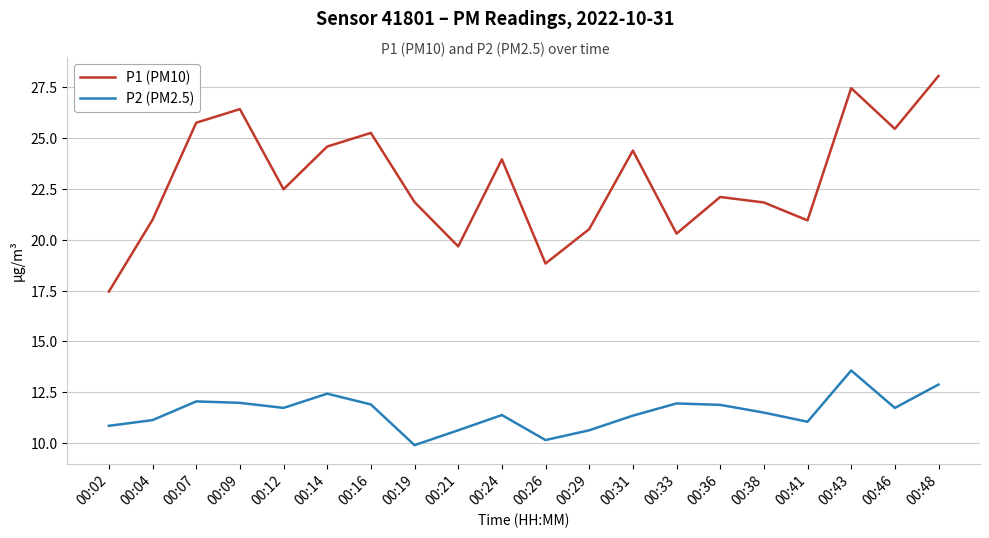

What is the difference between the P1 (PM10) values at 00:07 and 00:21?

6.1